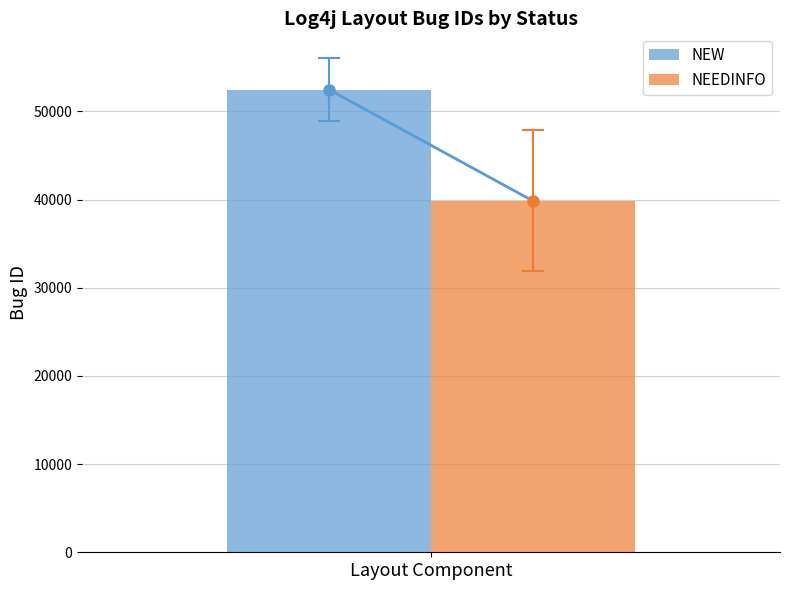

How many groups of bars are there?

1